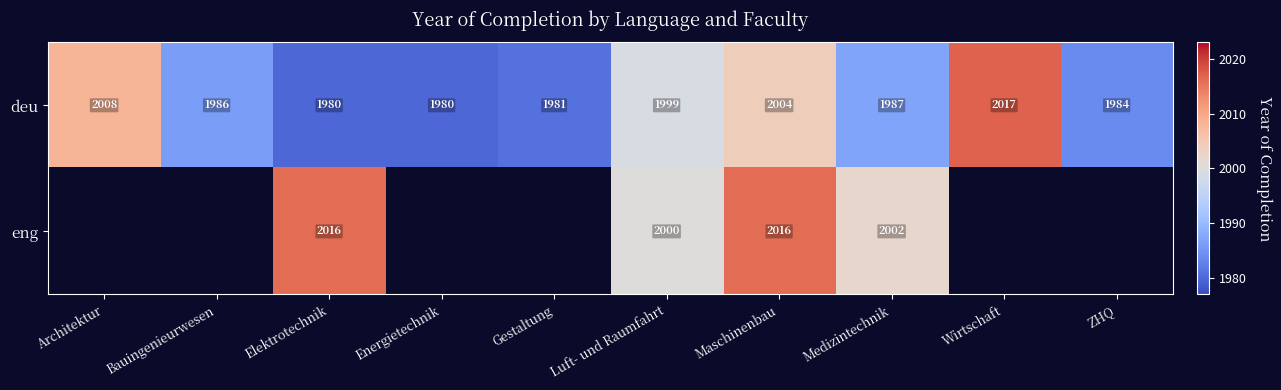

The value of deu at Bauingenieurwesen is 3404. True or false?

False